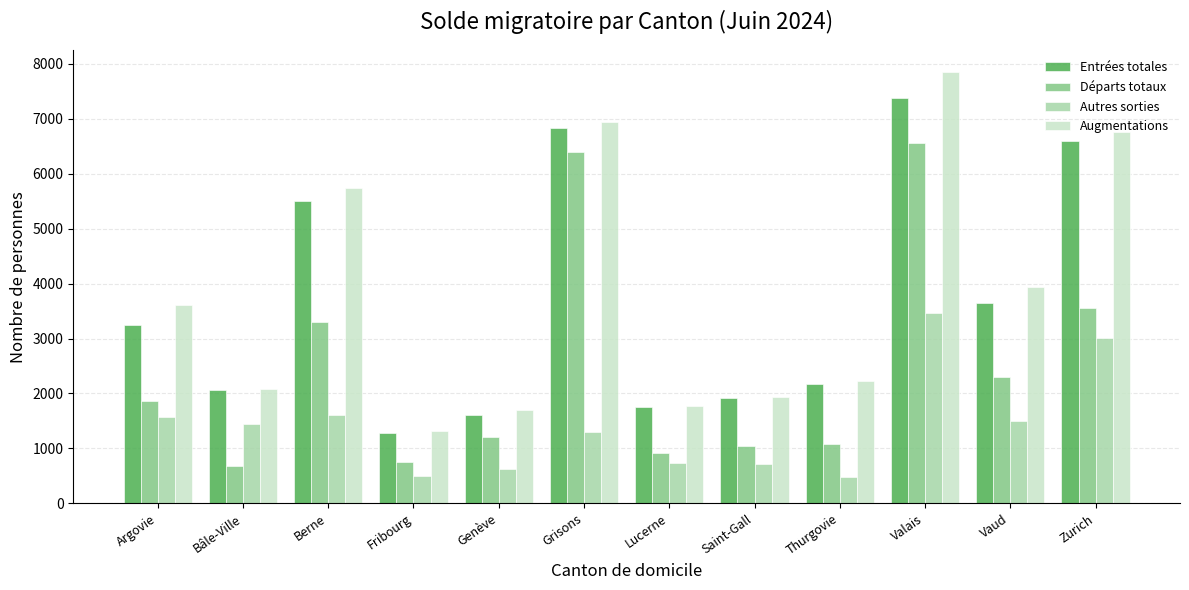

Which label corresponds to the largest value in the chart?

Valais